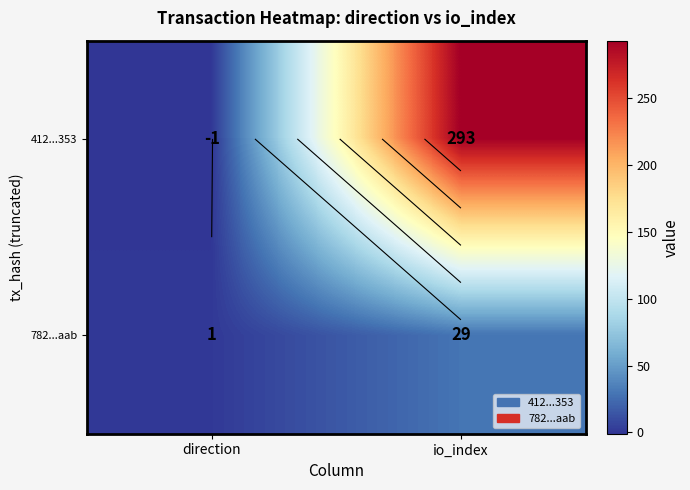

At which category is the sum across all series the highest?

io_index